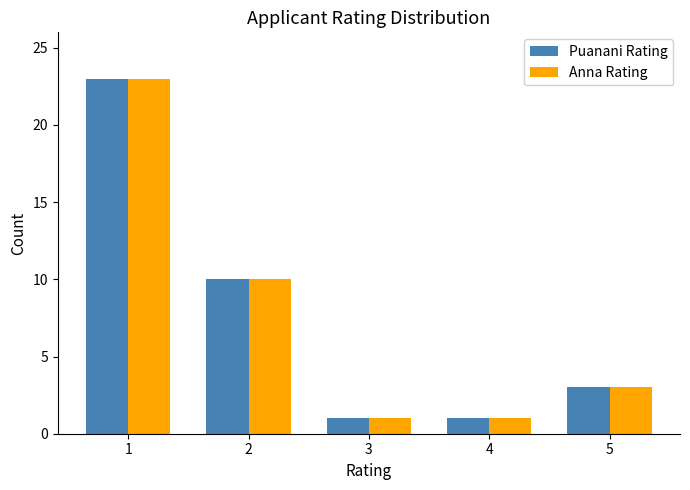

Is the value of Anna Rating at 4 greater than the value of Puanani Rating at 2?

No